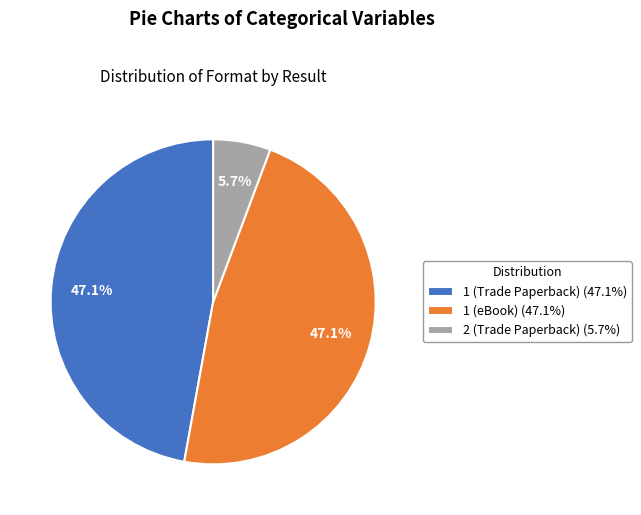

What is the ratio of the value at 1 (eBook) to the value at 1 (Trade Paperback)?

1.0